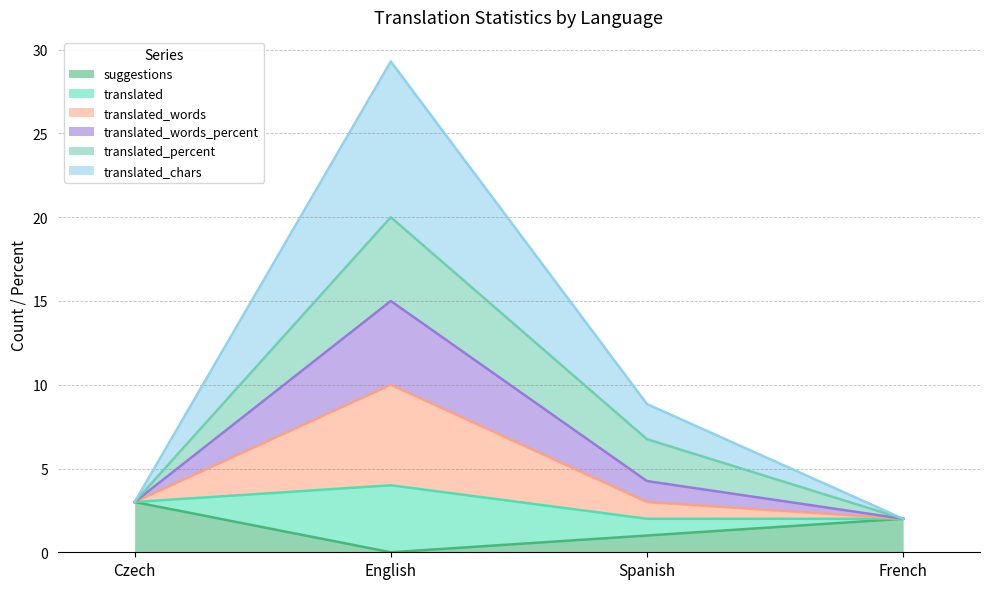

What is the sum of the suggestions values at French and English?

2.0